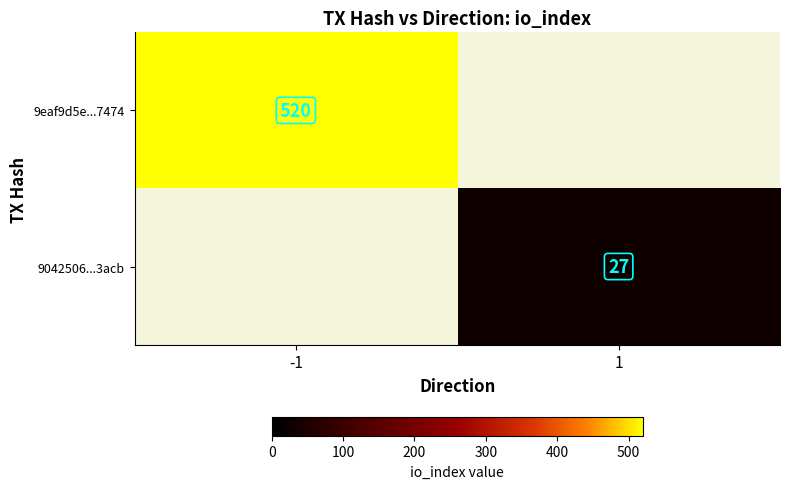

True or false: 9eaf9d5e...7474 has a value of 520 at -1.

True